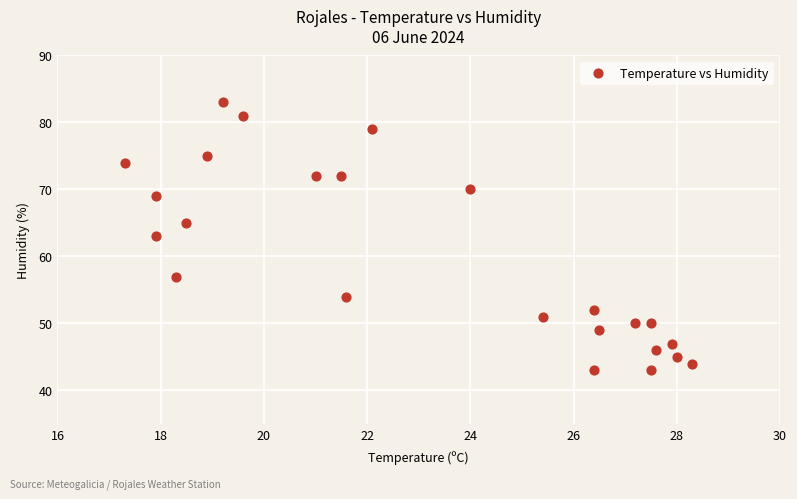

What is the range of Y values (max minus min)?

40